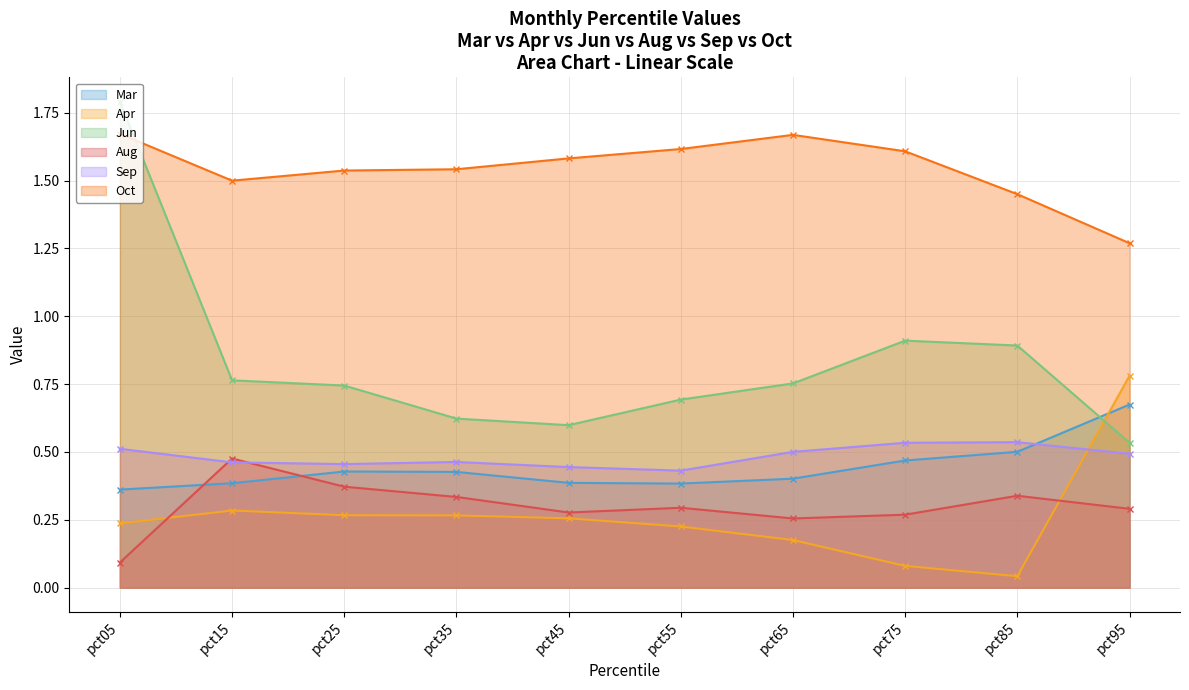

How many lines are shown in the chart?

6